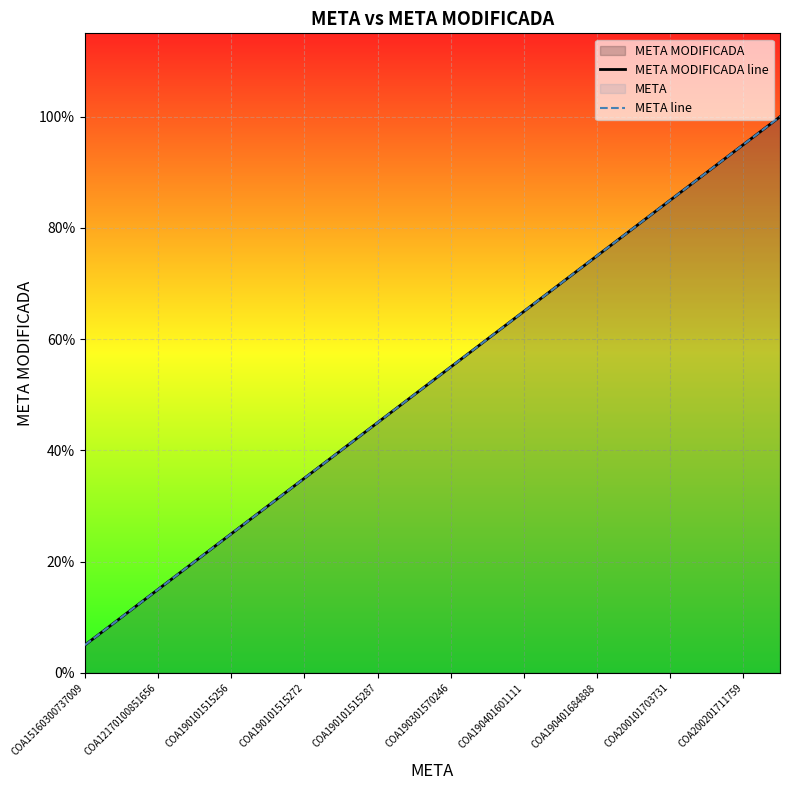

How many distinct data groups are displayed?

2